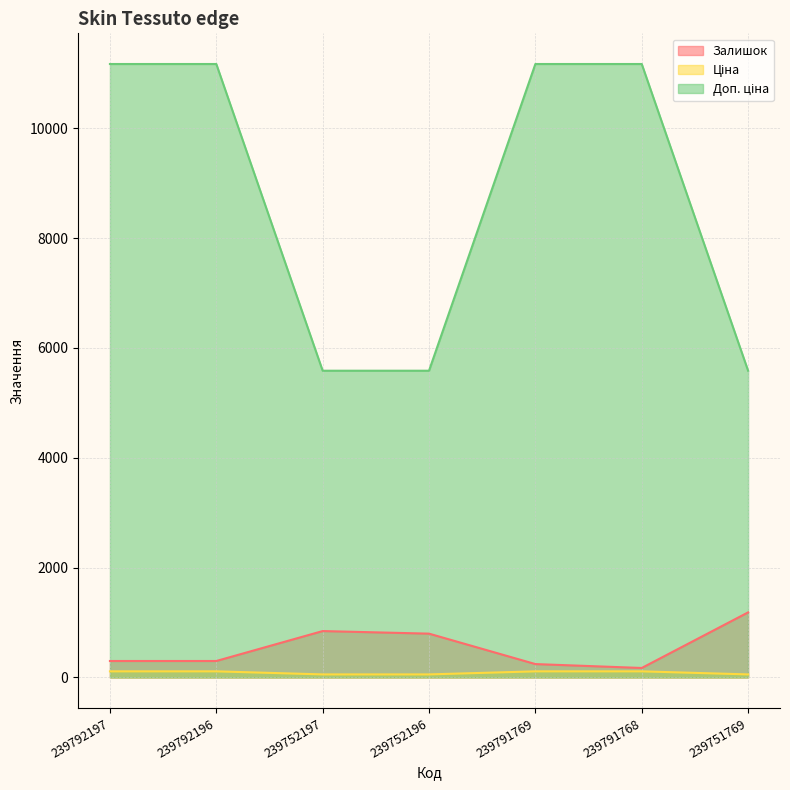

True or false: Ціна and Залишок intersect in this chart.

False